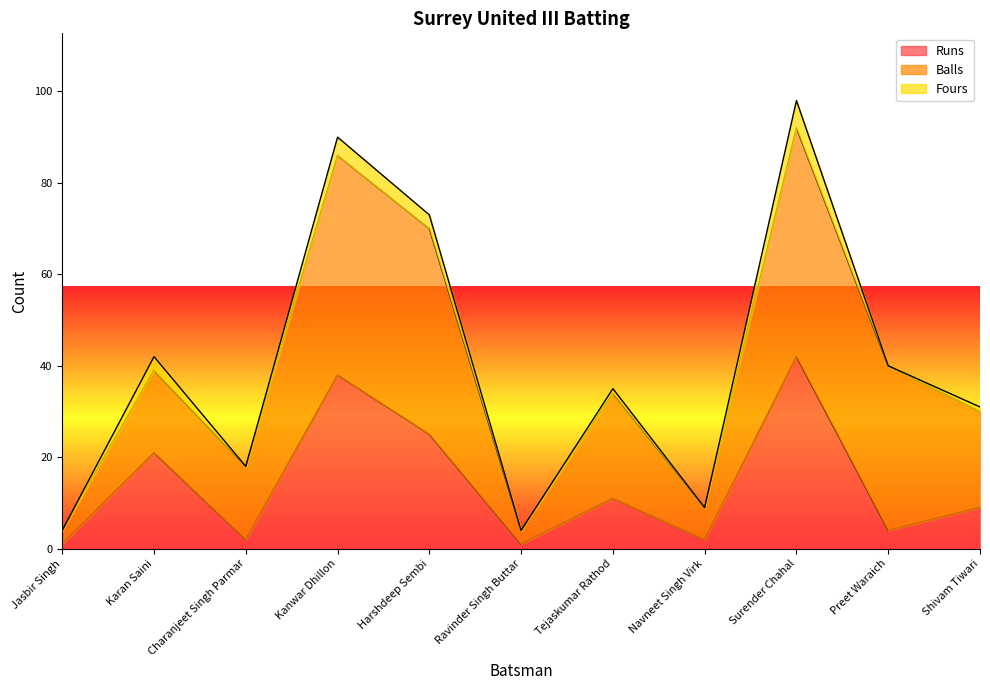

What value does the Balls series have at Harshdeep Sembi?

45